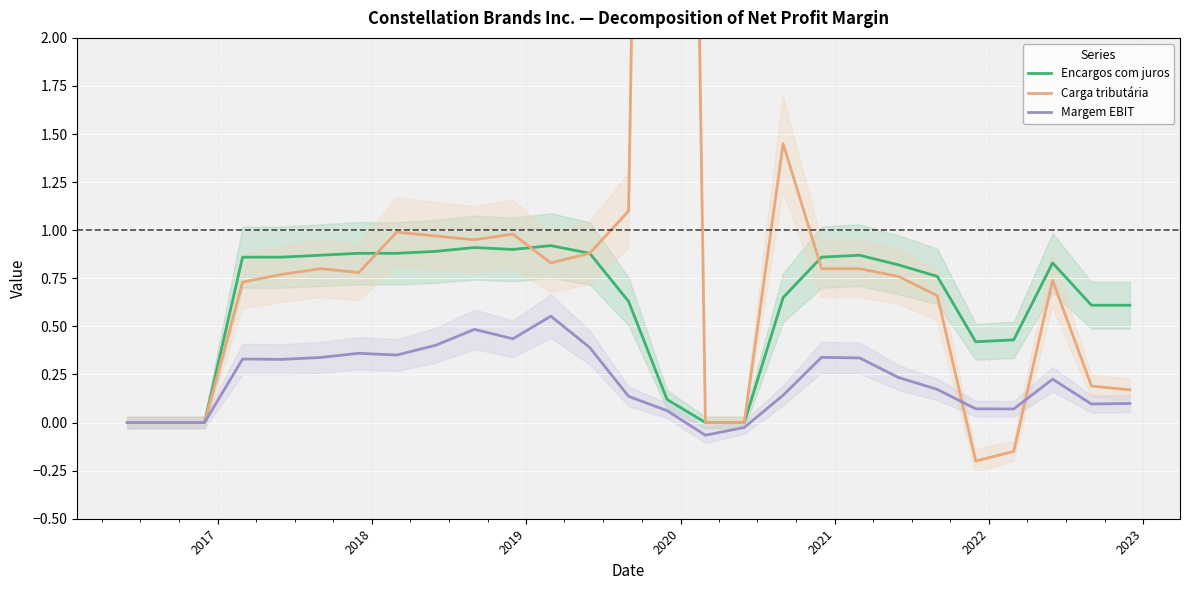

True or false: Encargos com juros and Carga tributária intersect in this chart.

True